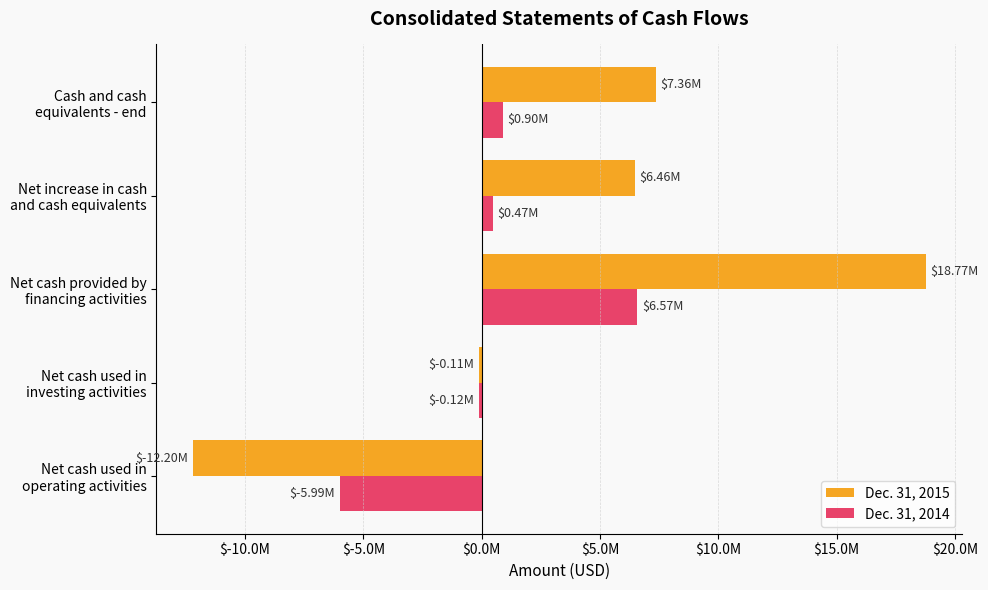

What are all the series names shown in the legend?

Dec. 31, 2015, Dec. 31, 2014